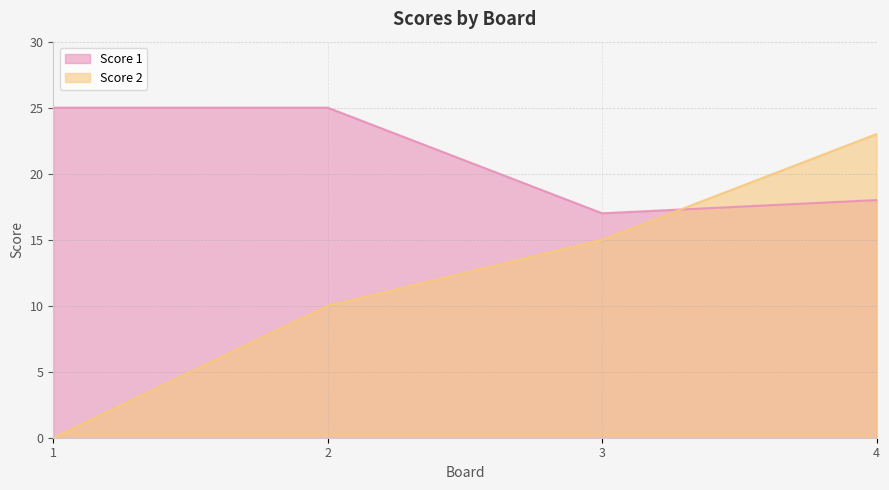

At which label does Score 2 reach its minimum?

1